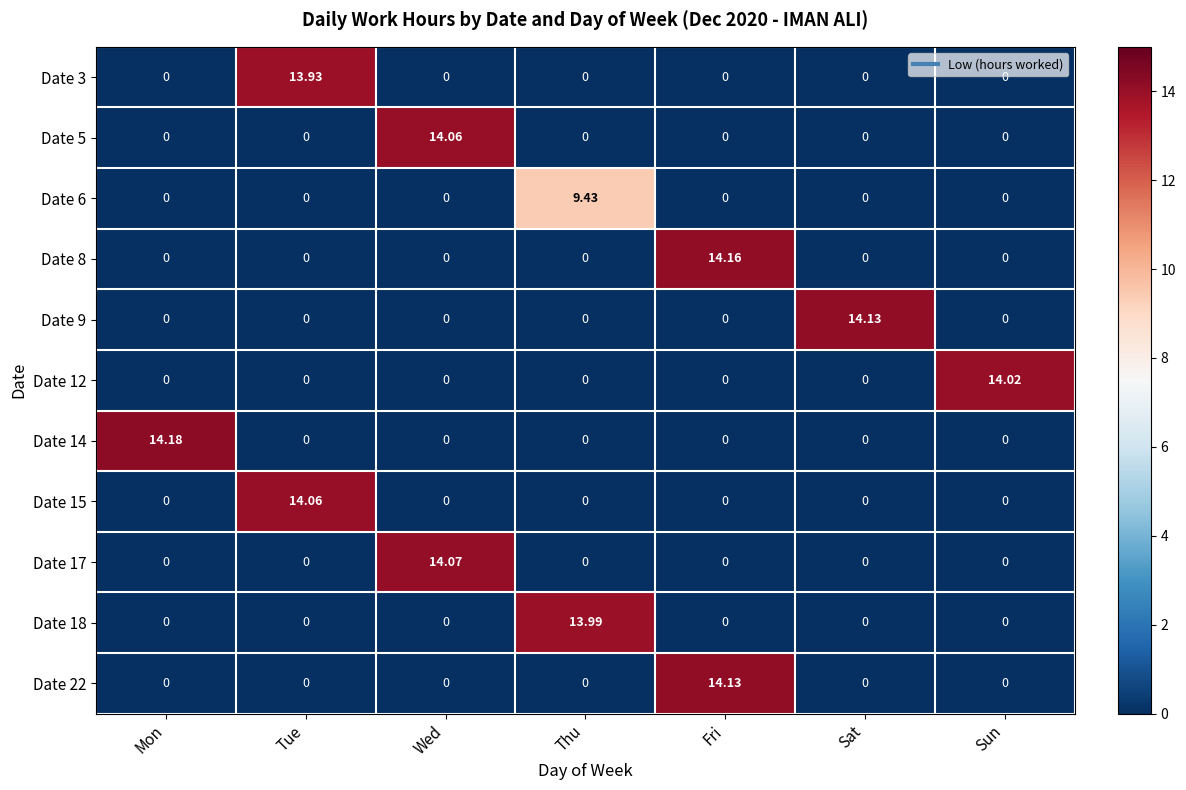

At which category does the chart reach its peak across all series?

Mon